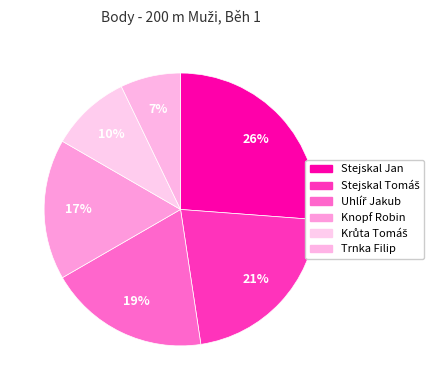

To the nearest percent, what percentage of the pie is Knopf Robin?

17%